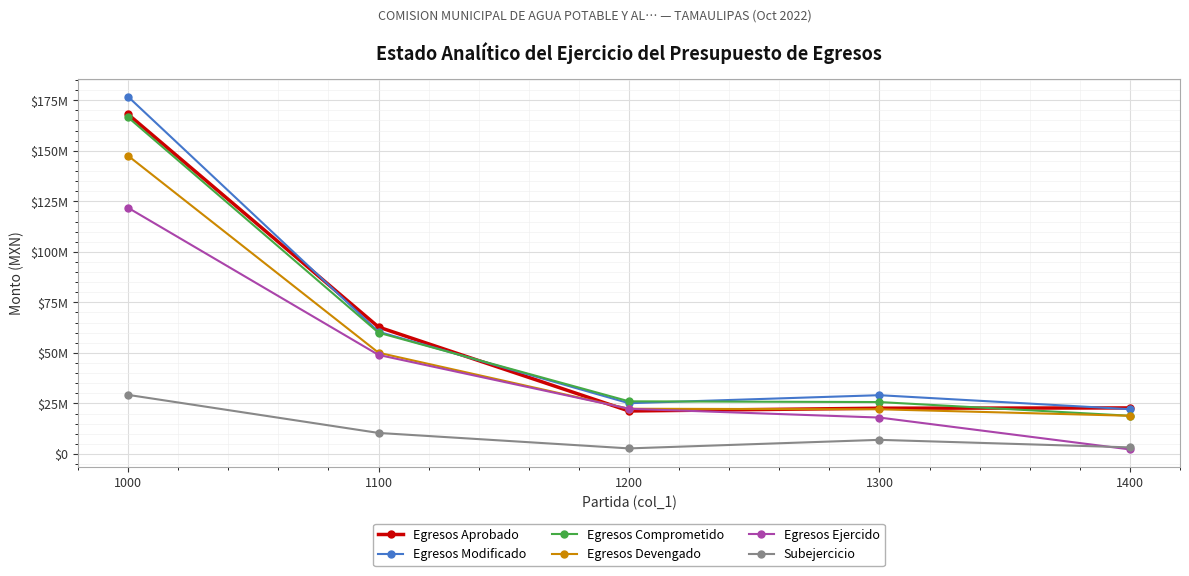

What is the value of the Subejercicio point at the 5th from the left?

3245273.1